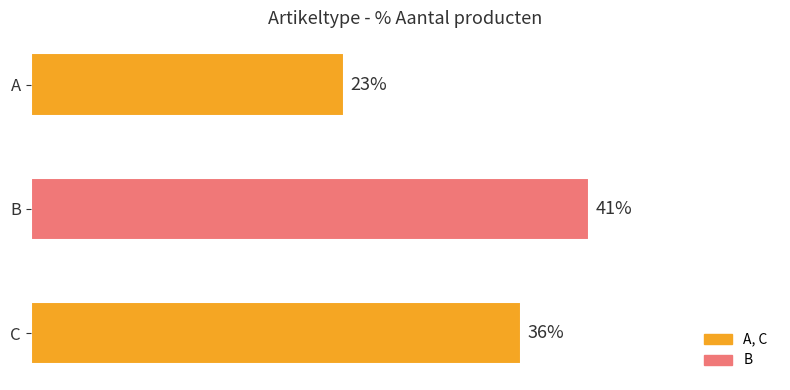

Are the bars horizontal?

Yes